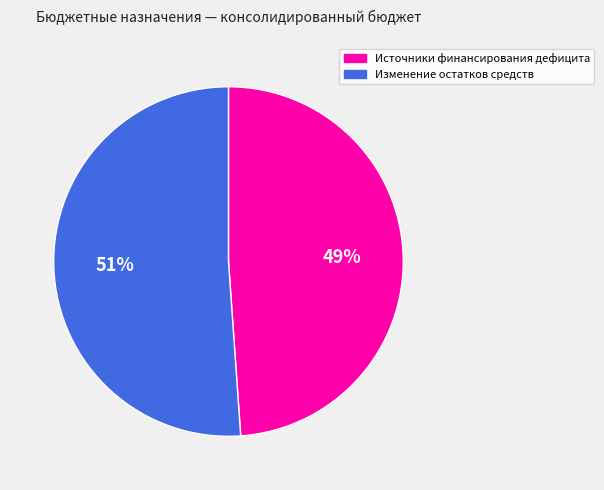

What is the ratio of the value at Источники финансирования дефицита to the value at Изменение остатков средств?

1.0